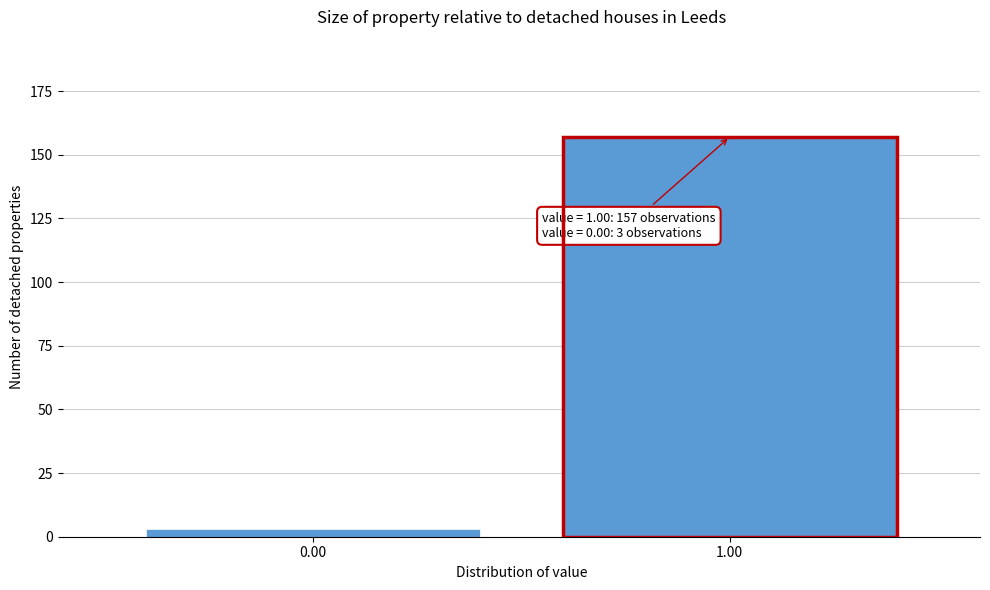

Reading left to right, transcribe all the data shown in this chart.

0.00=3	1.00=157